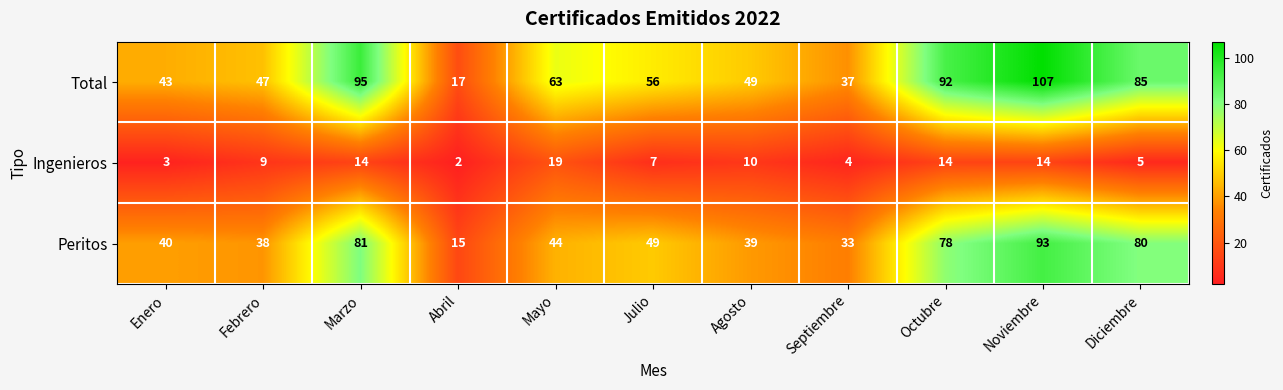

At which category is the sum across all series the highest?

Noviembre